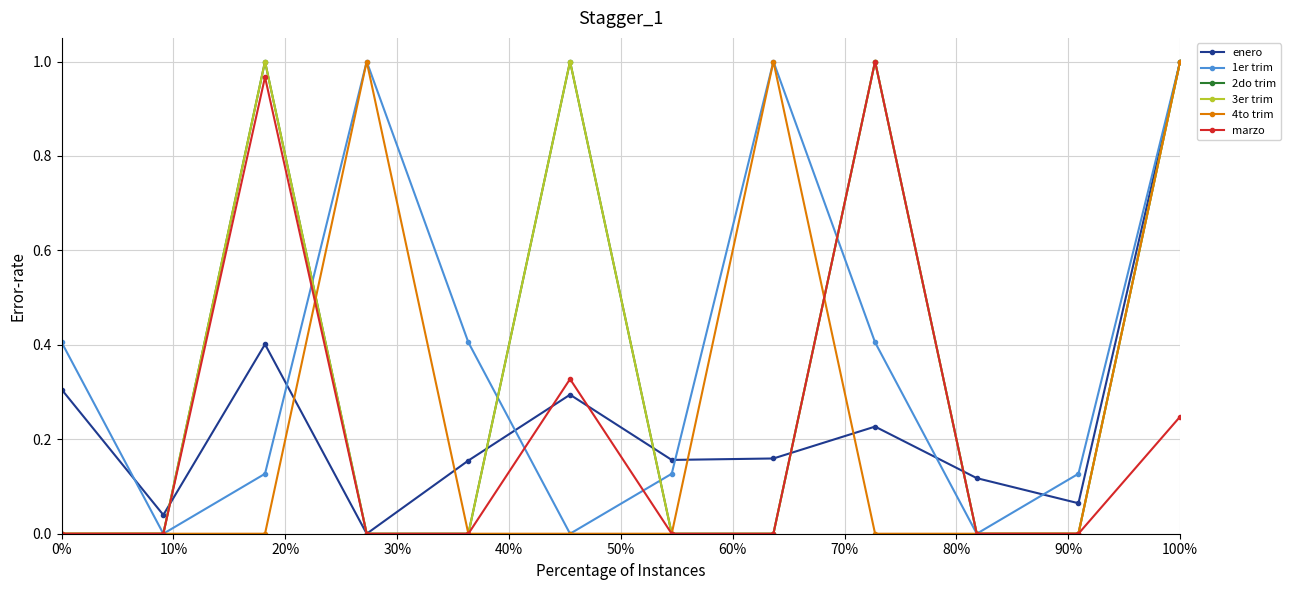

What is the difference between the maximum and minimum values in the 3er trim series?

1.0